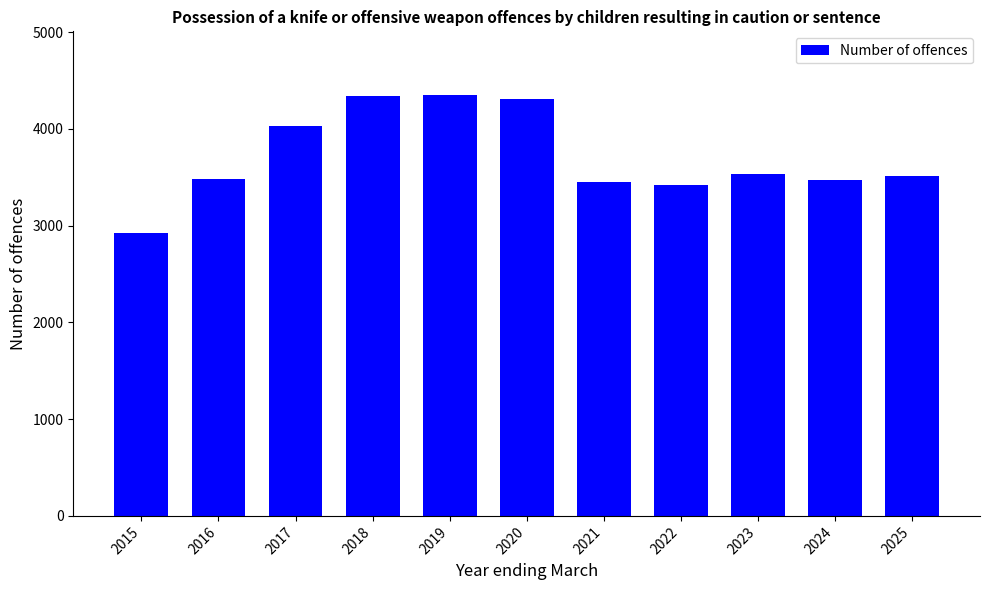

At which label does the data first exceed 3517?

2017